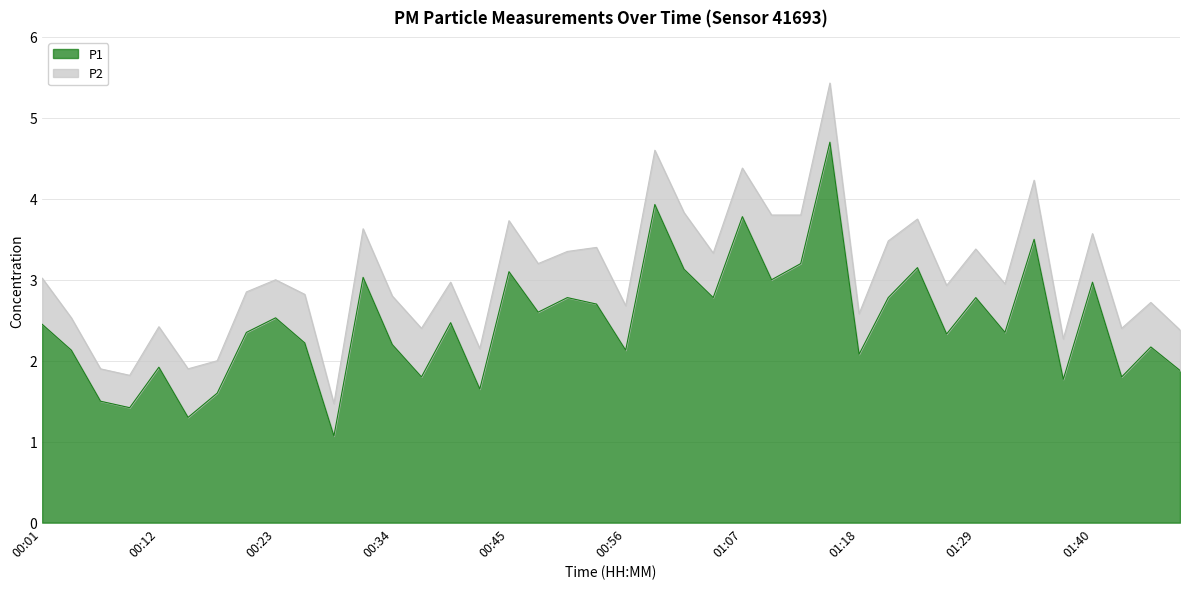

The chart shows a value of 2.8 at 00:51. True or false?

True